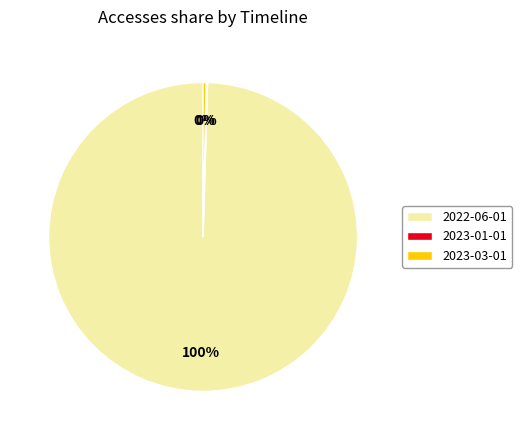

What percentage is the 2022-06-01 slice, to the nearest percent?

100%